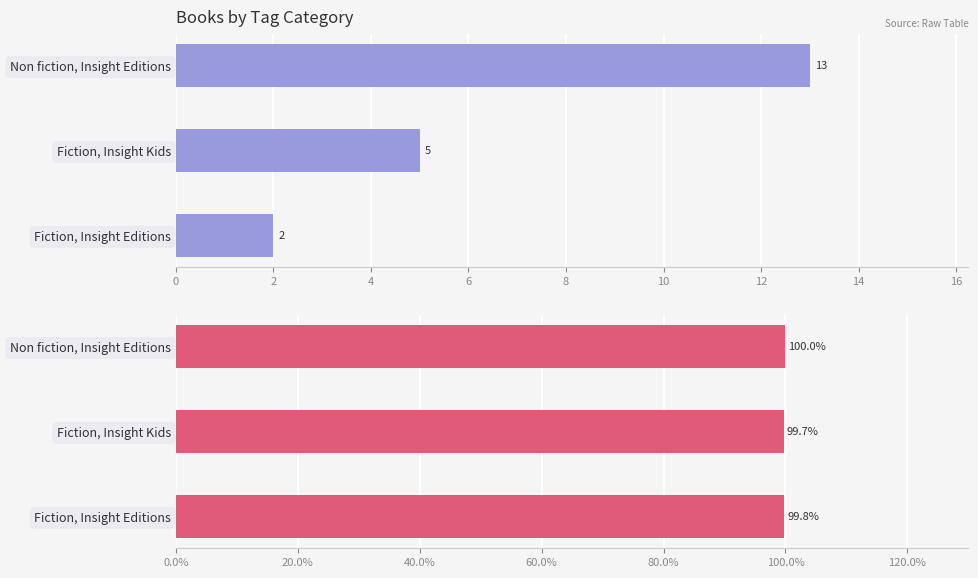

What is the average value of the Result series?

6.7